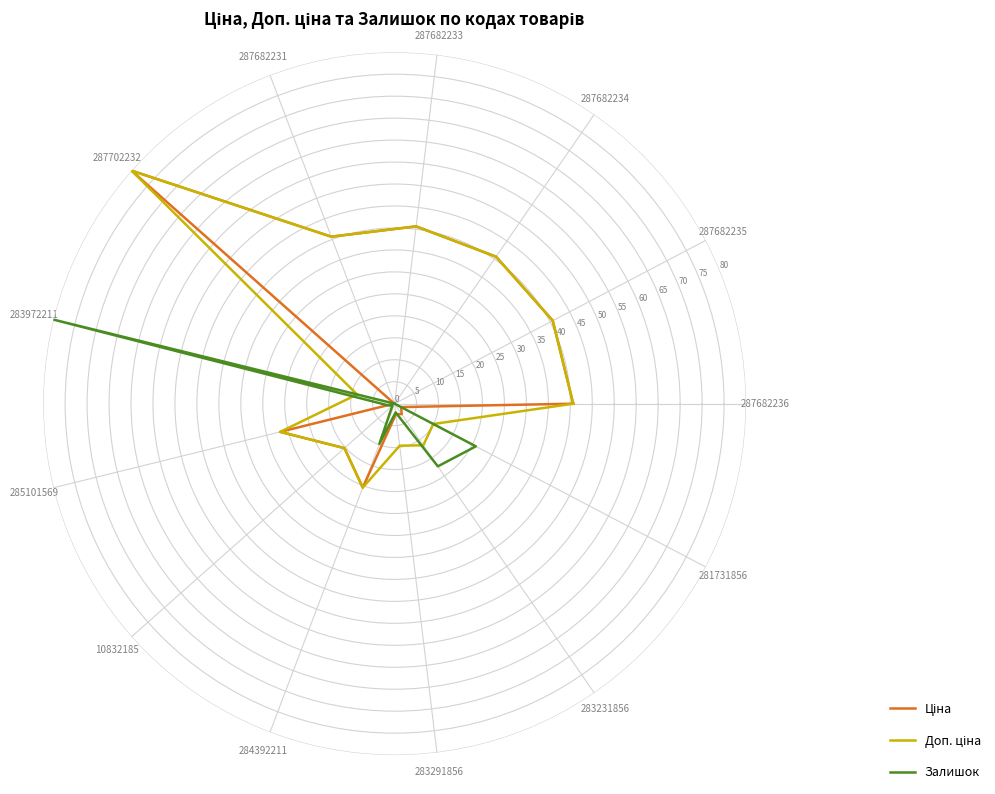

List the series in order of their peak value, highest first.

Ціна, Доп. ціна, Залишок